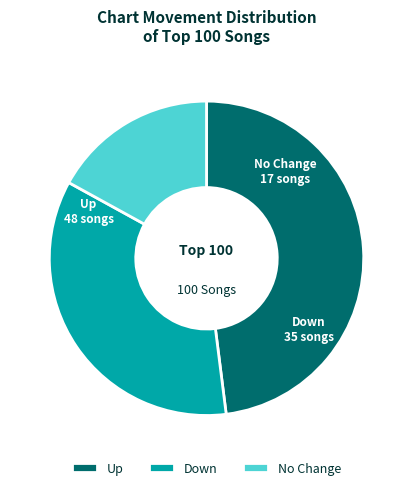

Approximately how many times larger is the value at No Change compared to Down?

0.5